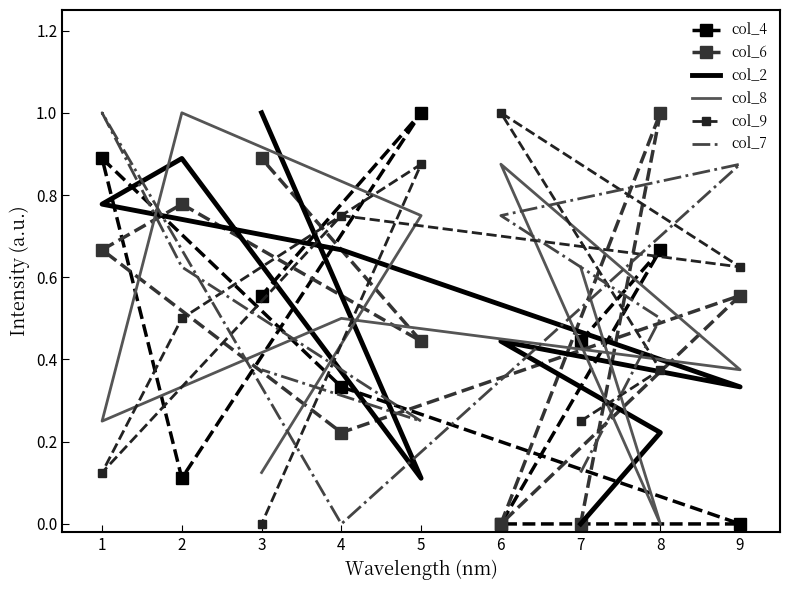

What is the sum of all col_8 values?

4.5